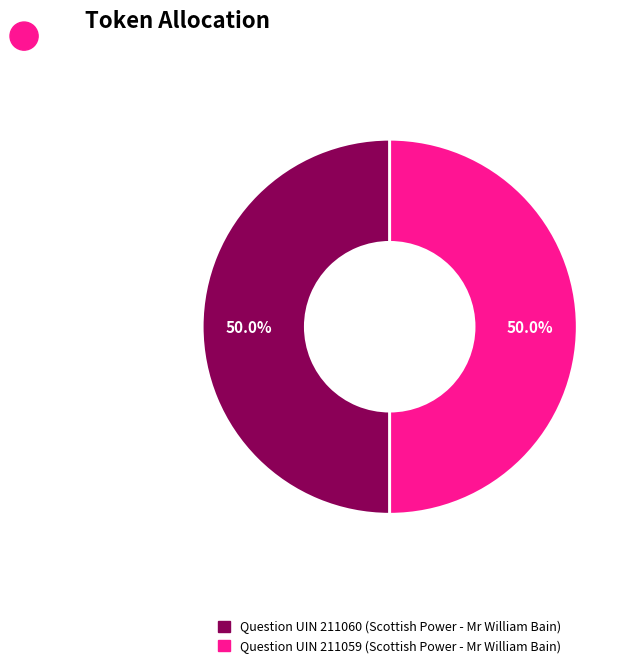

Combined, what portion of the pie is Question UIN 211060 (Scottish Power - Mr William Bain) and Question UIN 211059 (Scottish Power - Mr William Bain)?

100.0%